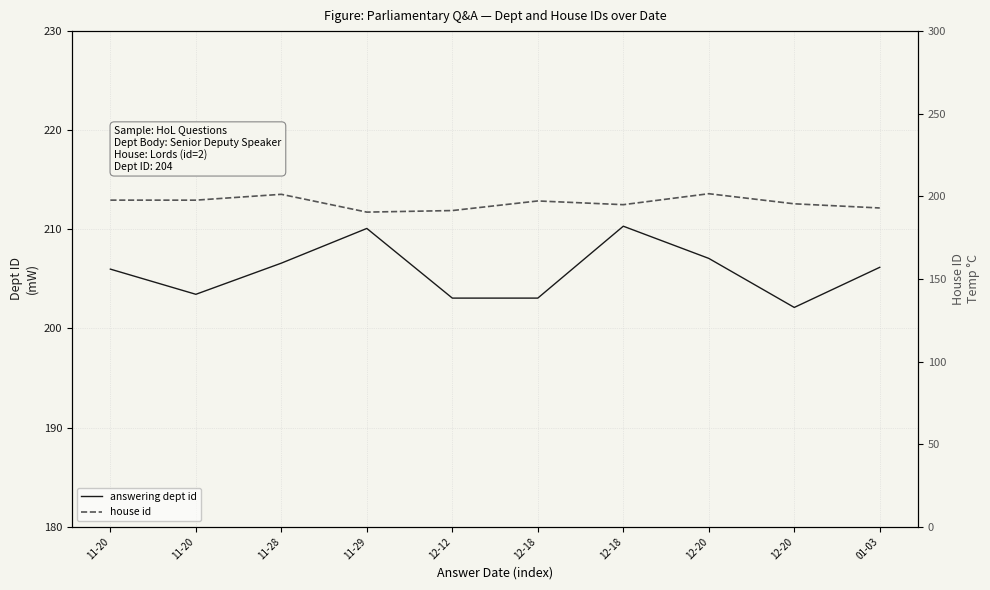

How many data points in answering dept id are above 206?

5